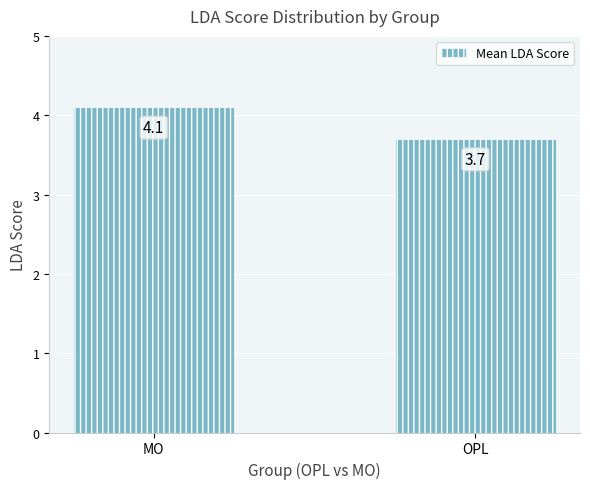

What is the ratio of the value at MO to the value at OPL?

1.1